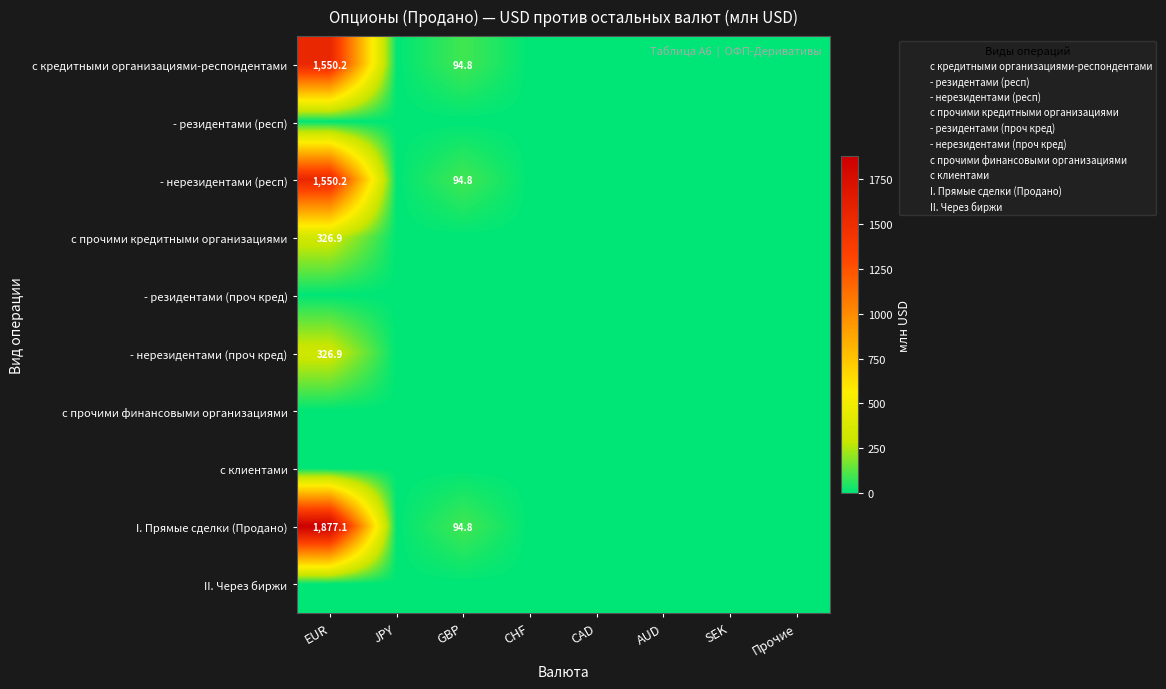

What is the sum of all с прочими кредитными организациями values?

326.9